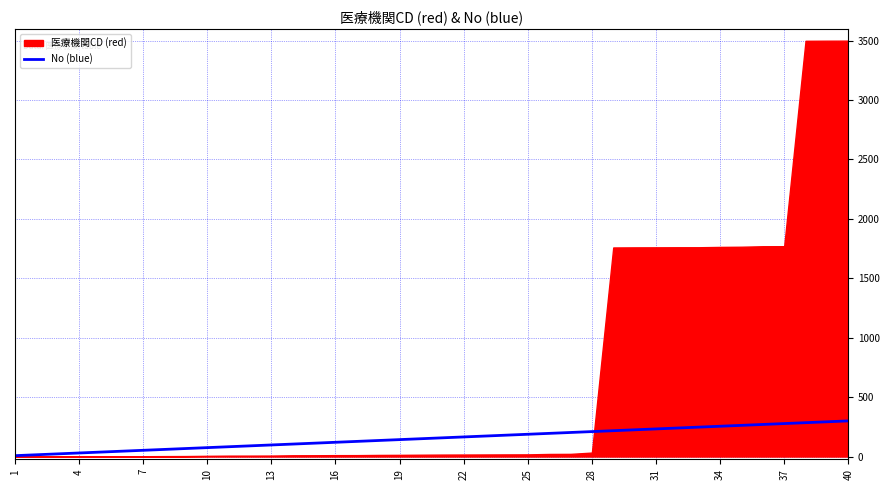

What is the difference between the second highest and minimum values?

285.0